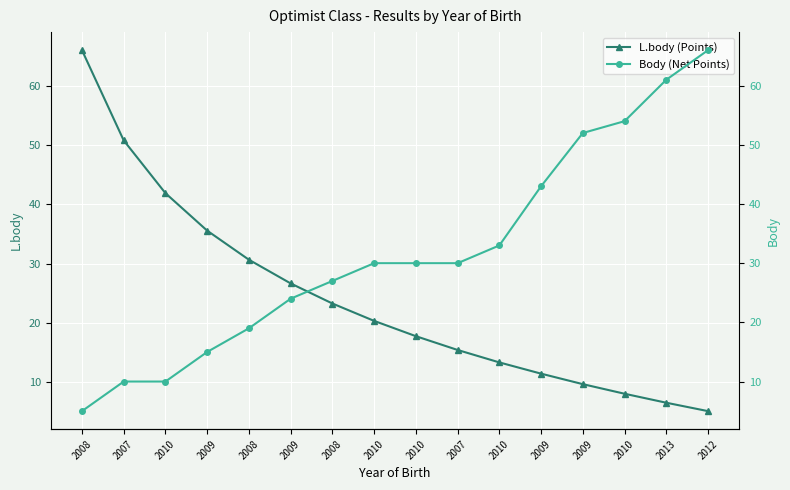

Where does the L.body (Points) series first go above 20?

2008